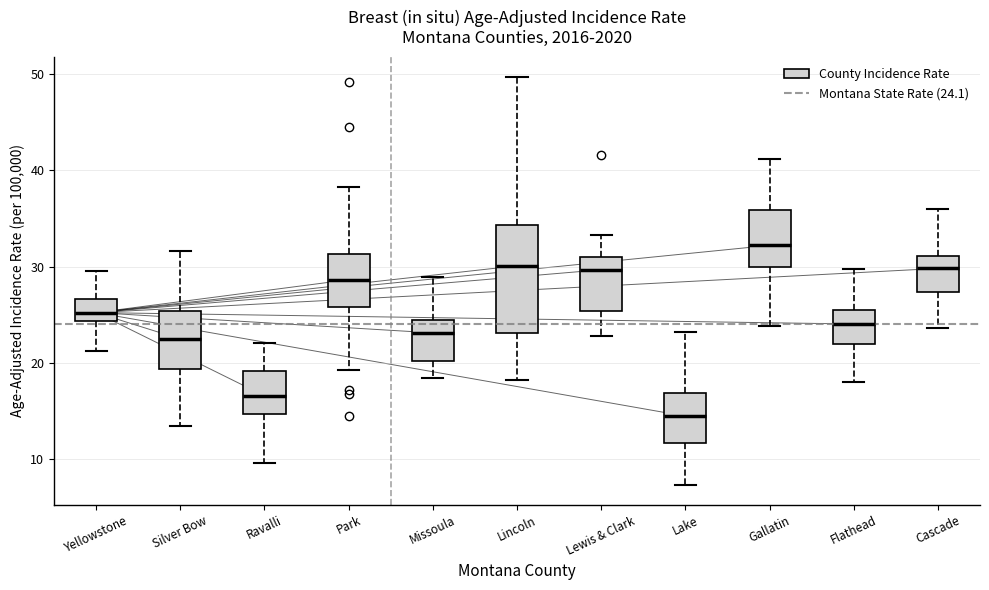

Reading left to right, transcribe this box plot: for each box, give where its median line is, the range the box spans, and where its two whiskers end, as read against the y-axis. The values are not printed on the chart, so give them approximately, as read against the axis.

Yellowstone: median 25, box 24 to 27, whiskers 21 to 30
Silver Bow: median 22, box 19 to 25, whiskers 13 to 32
Ravalli: median 17, box 15 to 19, whiskers 10 to 22
Park: median 29, box 26 to 31, whiskers 19 to 38
Missoula: median 23, box 20 to 24, whiskers 18 to 29
Lincoln: median 30, box 23 to 34, whiskers 18 to 50
Lewis & Clark: median 30, box 25 to 31, whiskers 23 to 33
Lake: median 14, box 12 to 17, whiskers 7 to 23
Gallatin: median 32, box 30 to 36, whiskers 24 to 41
Flathead: median 24, box 22 to 25, whiskers 18 to 30
Cascade: median 30, box 27 to 31, whiskers 24 to 36